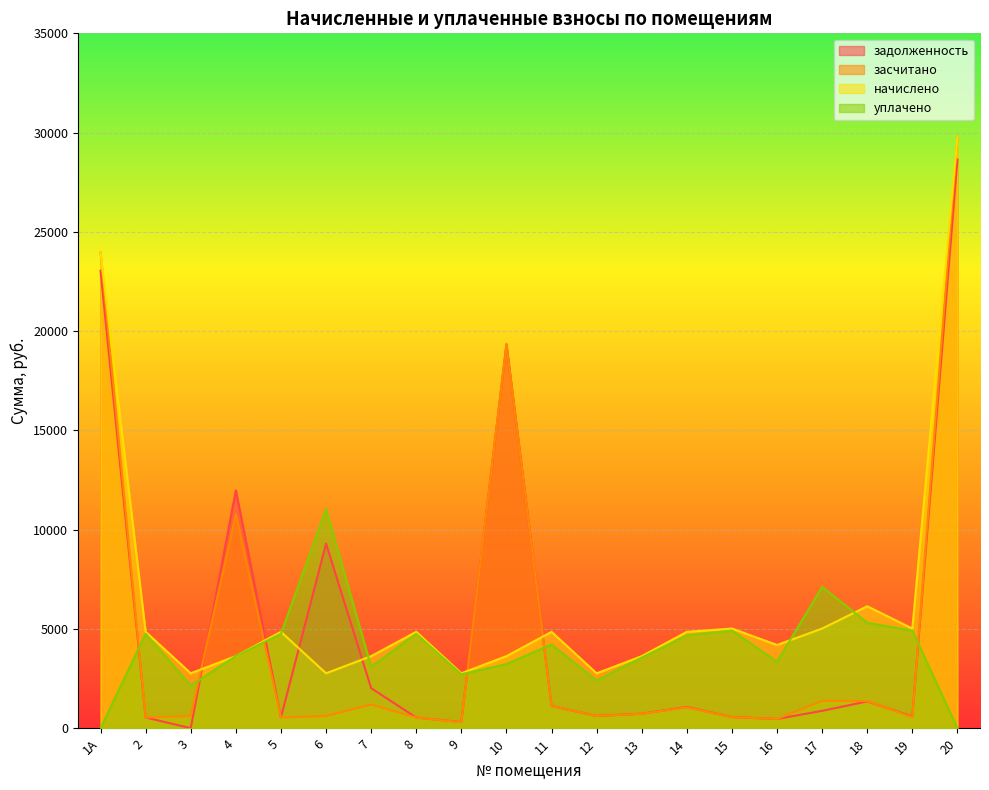

Which category has the lowest value across all series?

3